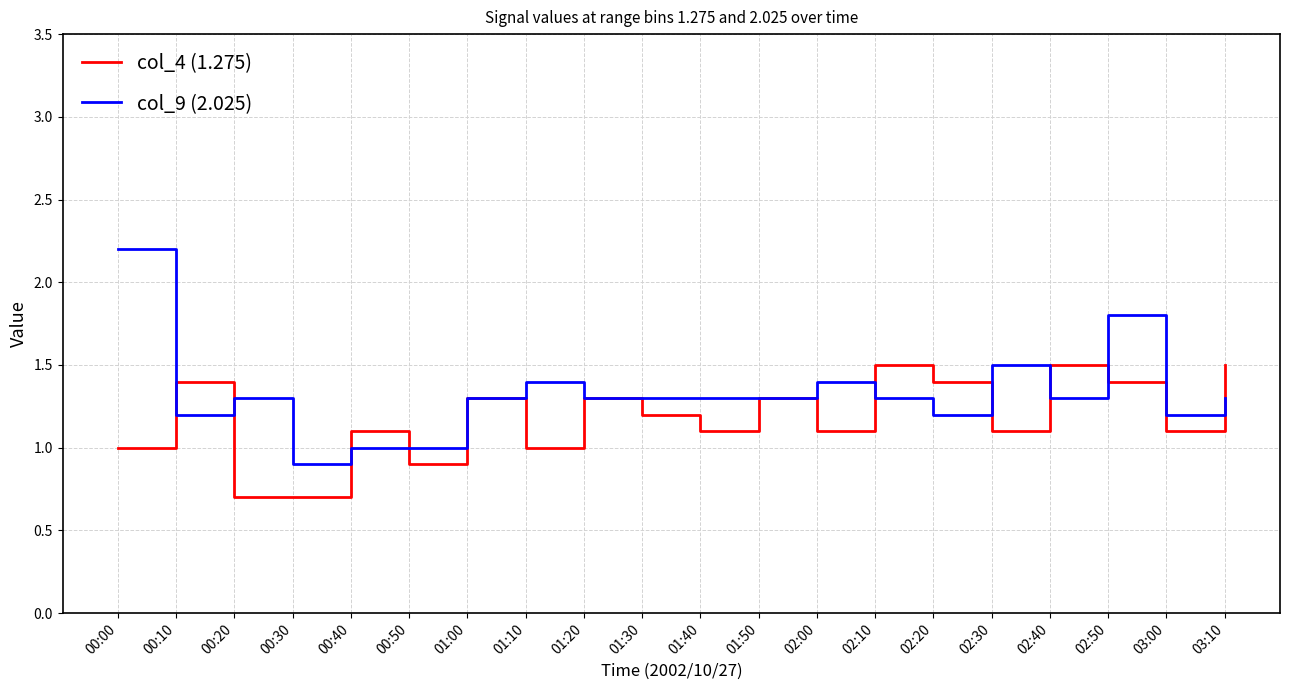

Which series has the largest total across all categories?

col_9 (2.025)